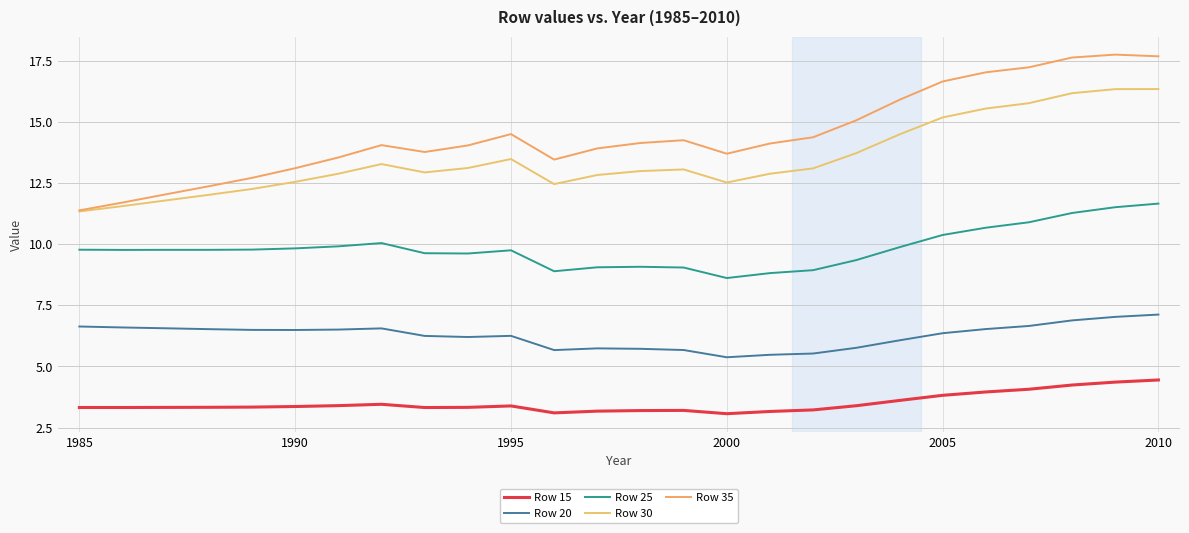

Does the chart have visible grid lines?

Yes